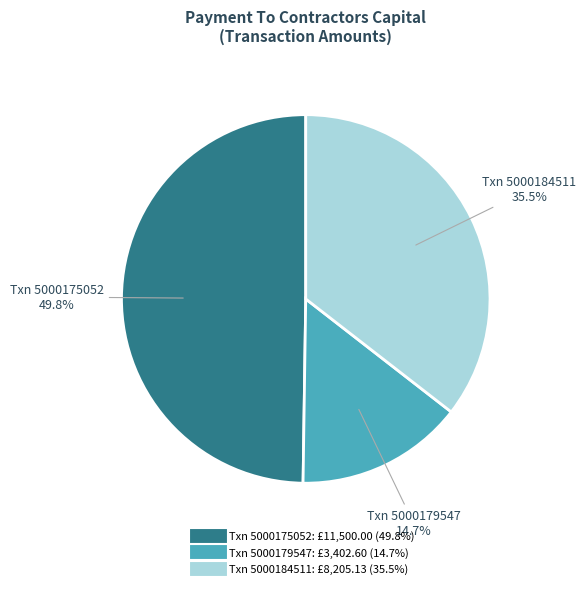

Is there any slice that represents more than half of the pie?

No